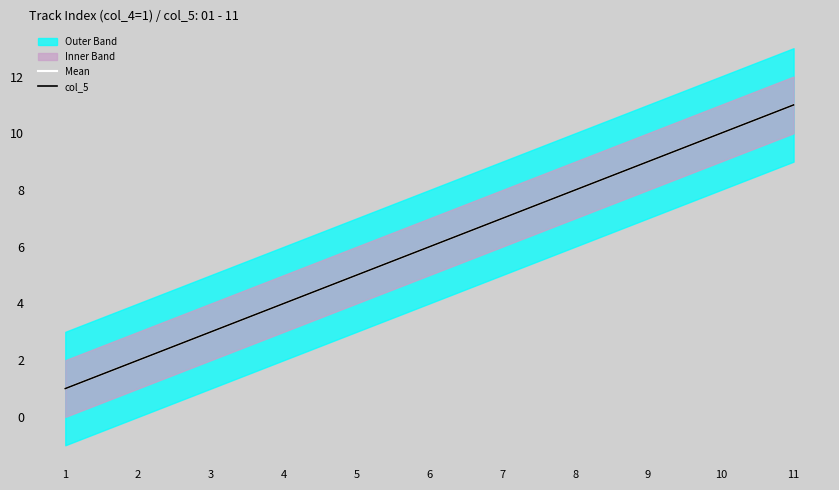

What is the greatest value displayed?

11